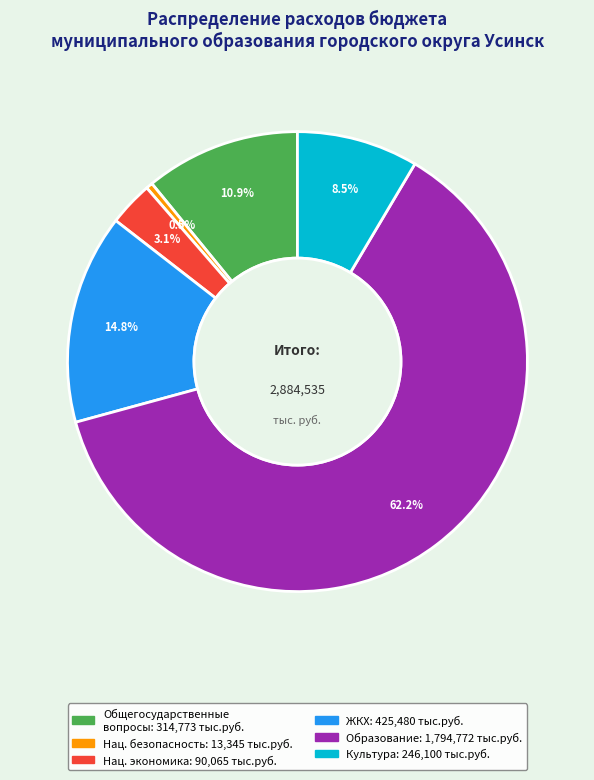

Does any single category account for the majority?

Yes